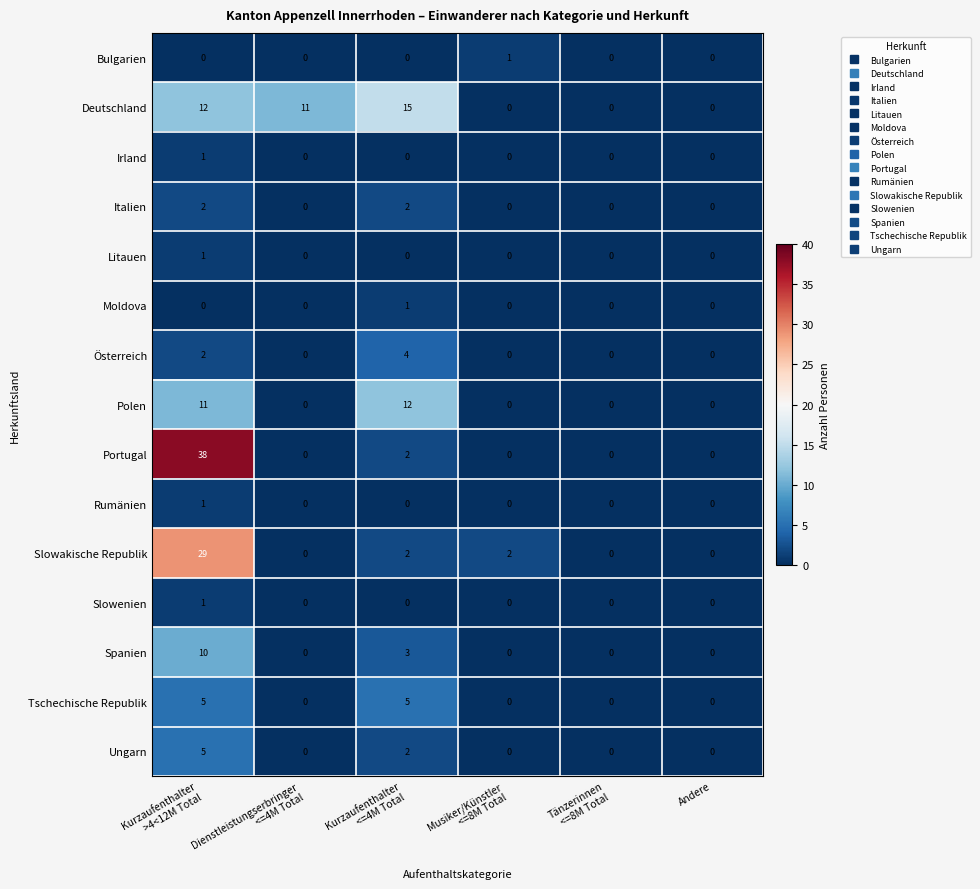

What is the highest value of the Spanien series?

10